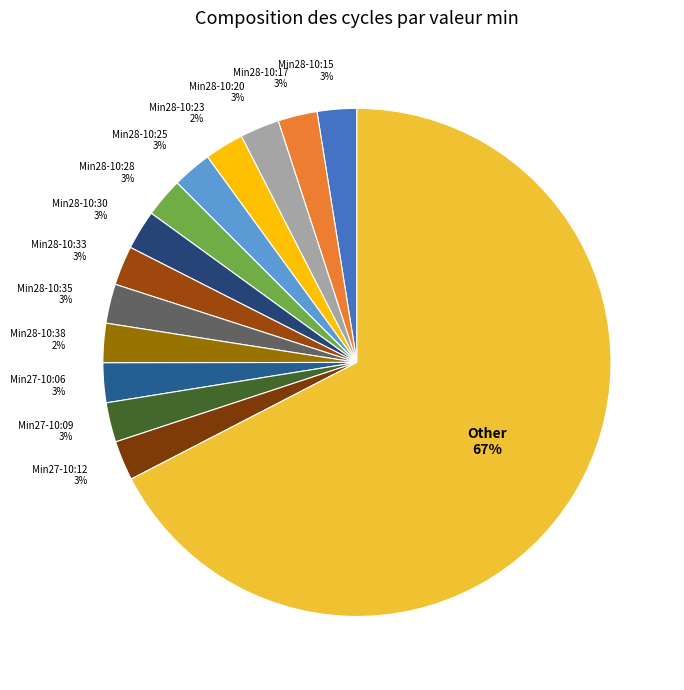

Do Min28-10:35 and Min27-10:12 together represent more than half of the pie?

No